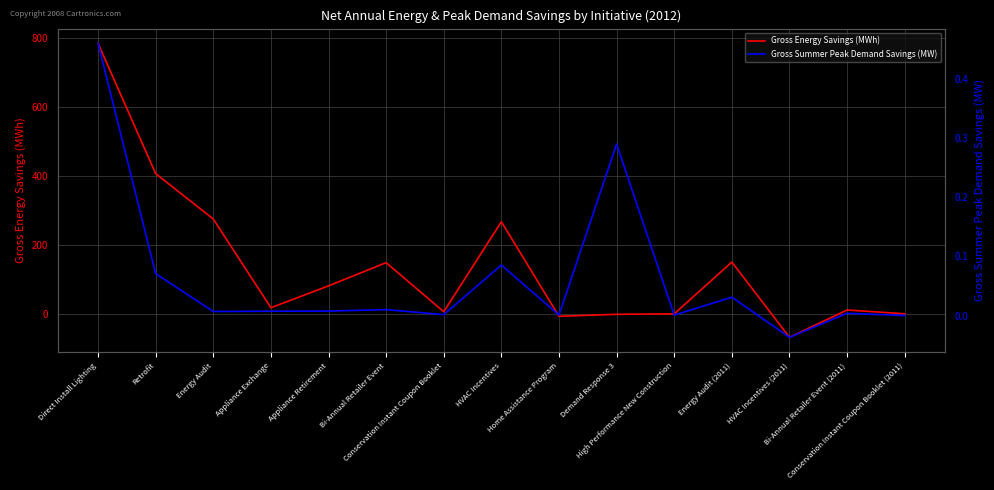

What is the difference between the Gross Summer Peak Demand Savings (MW) values at Direct Install Lighting and Home Assistance Program?

0.5